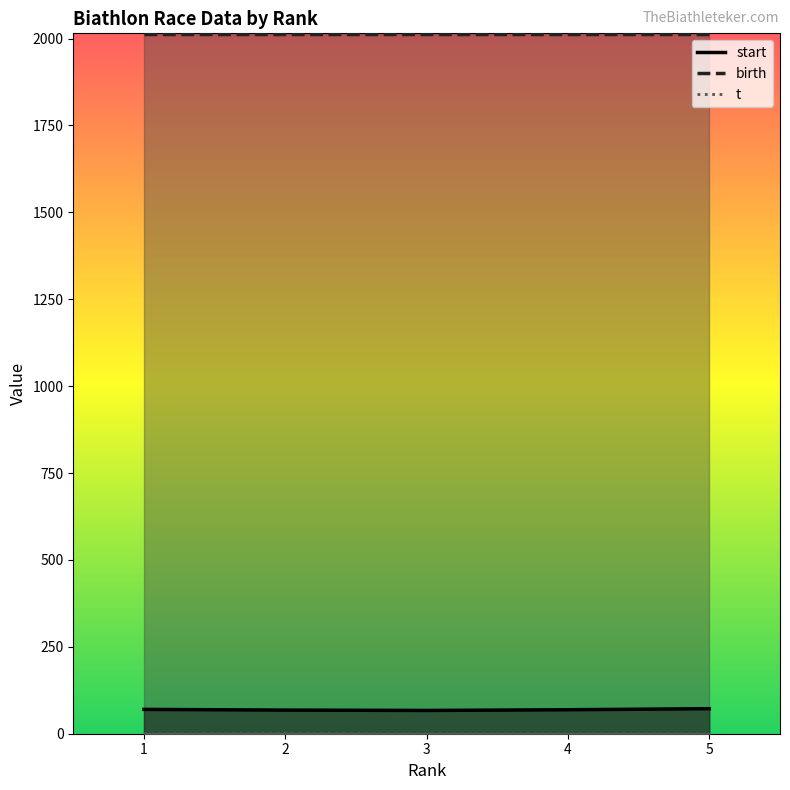

What is the average value of the start series?

69